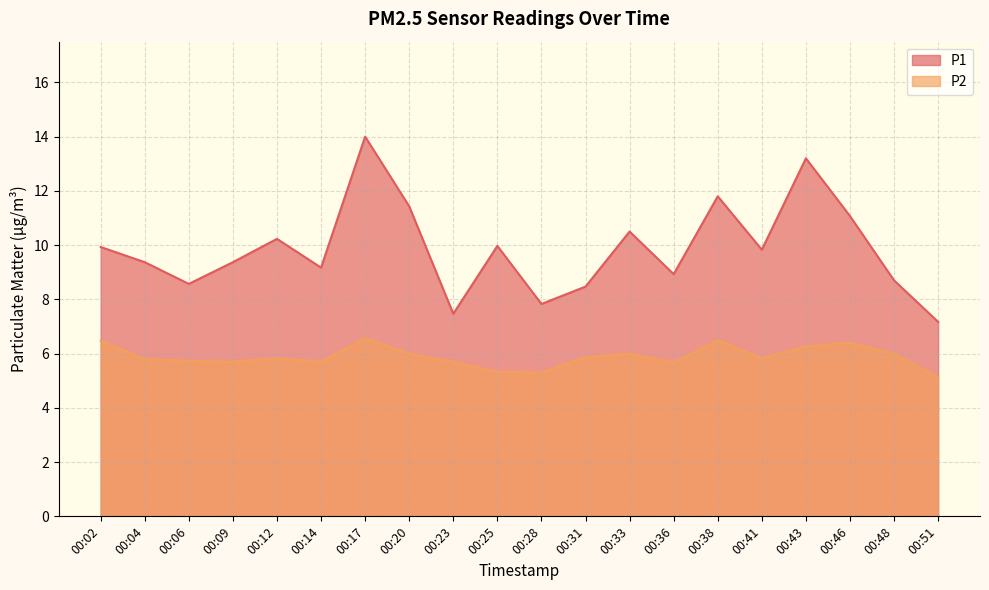

Reading left to right, extract all data points from this chart.

P1: 9.9	9.4	8.6	9.4	10.2	9.2	14.0	11.4	7.5	10.0	7.8	8.5	10.5	8.9	11.8	9.8	13.2	11.1	8.7	7.2
P2: 6.5	5.8	5.7	5.7	5.8	5.7	6.6	6.0	5.7	5.3	5.3	5.9	6.0	5.7	6.5	5.8	6.3	6.4	6.0	5.1